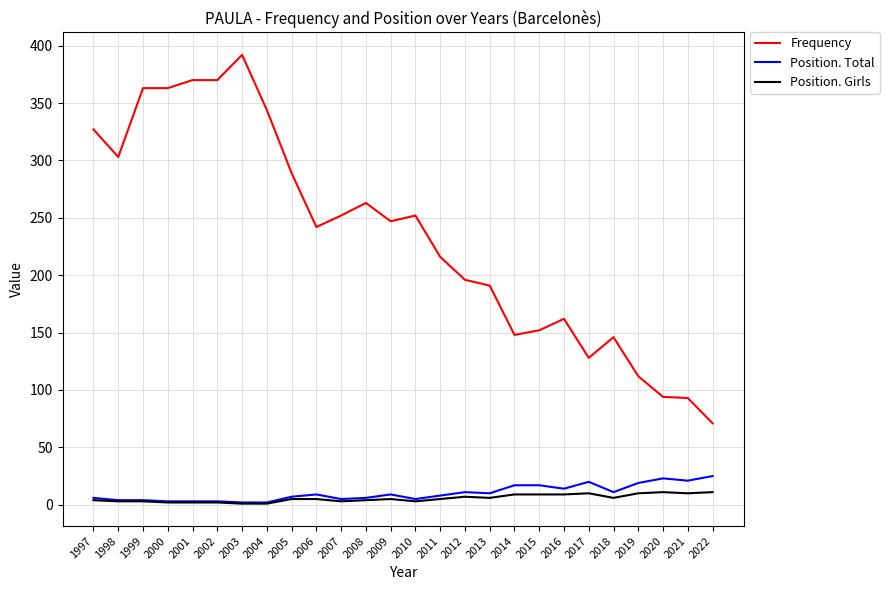

How many Position. Girls values are between 3 and 9?

16